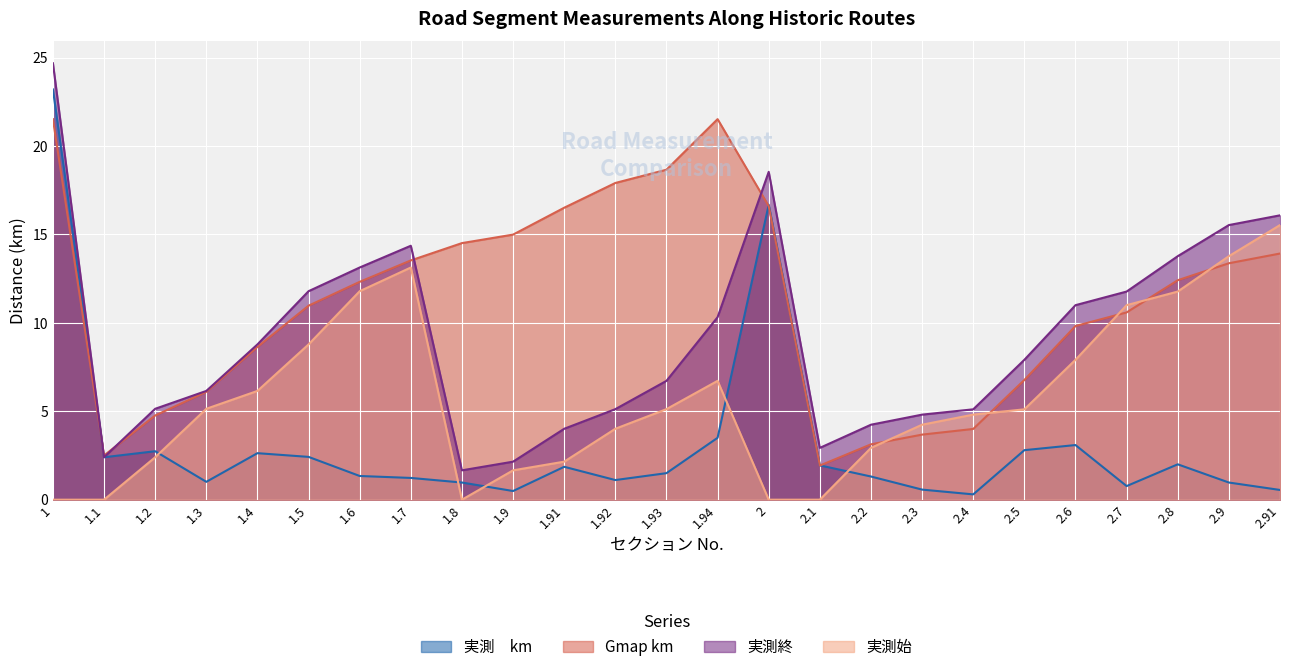

What is the lowest value of the Gmap km series?

1.9